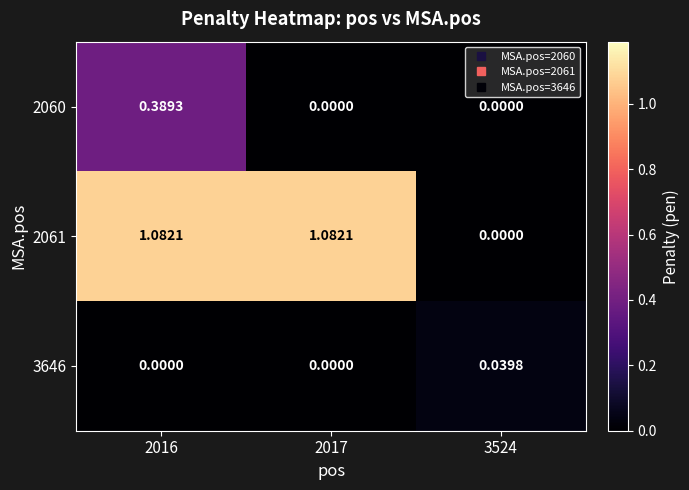

Reading left to right, transcribe all the data shown in this chart.

2060: 2016=0.4	2017=0.0	3524=0.0
2061: 2016=1.1	2017=1.1	3524=0.0
3646: 2016=0.0	2017=0.0	3524=0.0